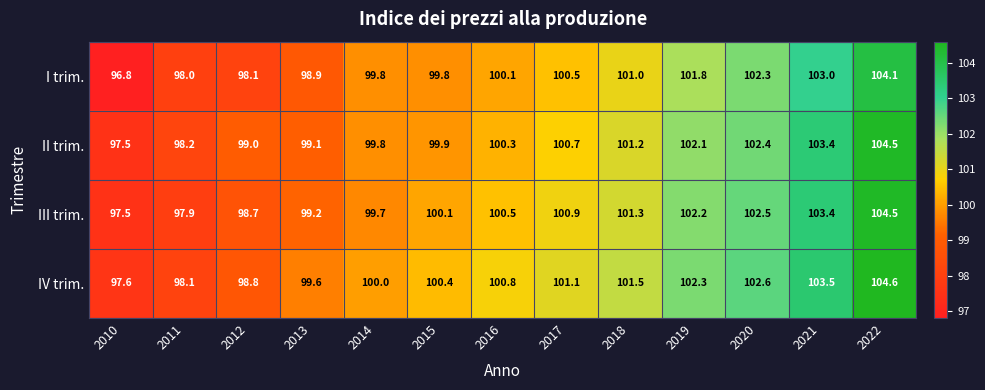

What is the difference between the maximum and minimum values in the I trim. series?

7.3